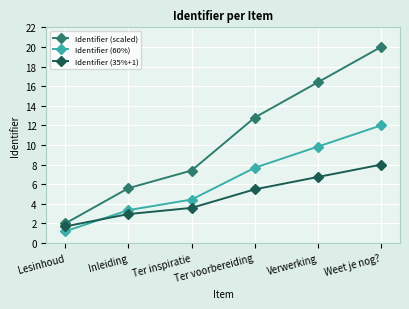

The Identifier (60%) series shows 9.8 at Verwerking. True or false?

True